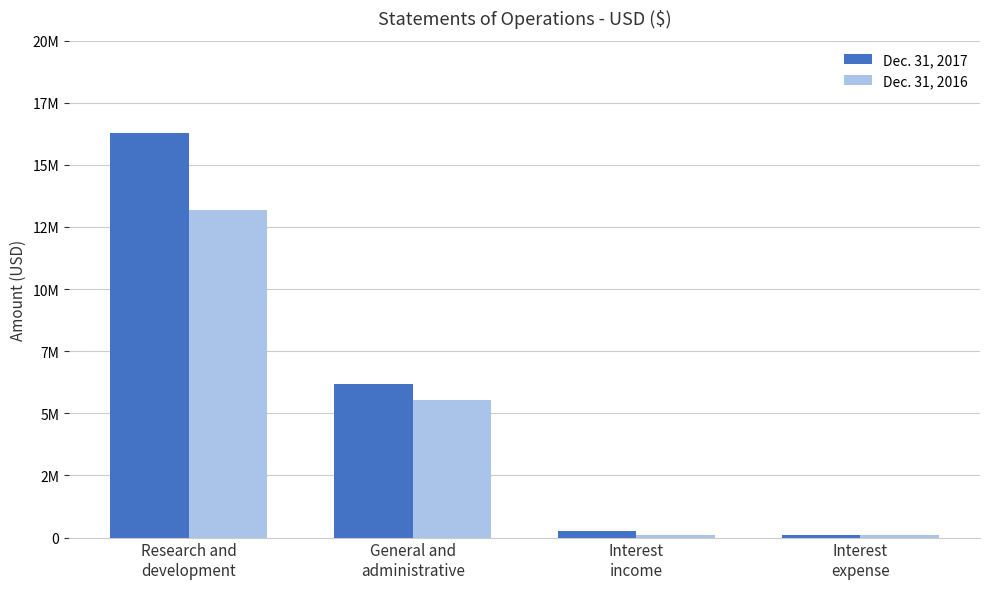

What is the label of the 3rd bar from the left?

Interest
income